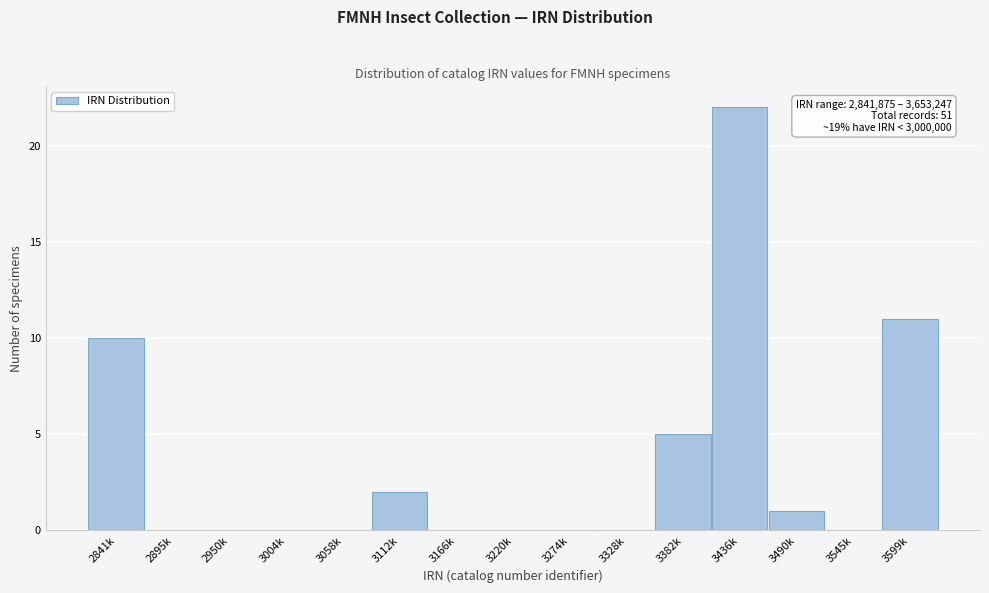

Reading left to right, extract all data points from this chart.

2841k=10	2895k=0	2950k=0	3004k=0	3058k=0	3112k=2	3166k=0	3220k=0	3274k=0	3328k=0	3382k=5	3436k=22	3490k=1	3545k=0	3599k=11